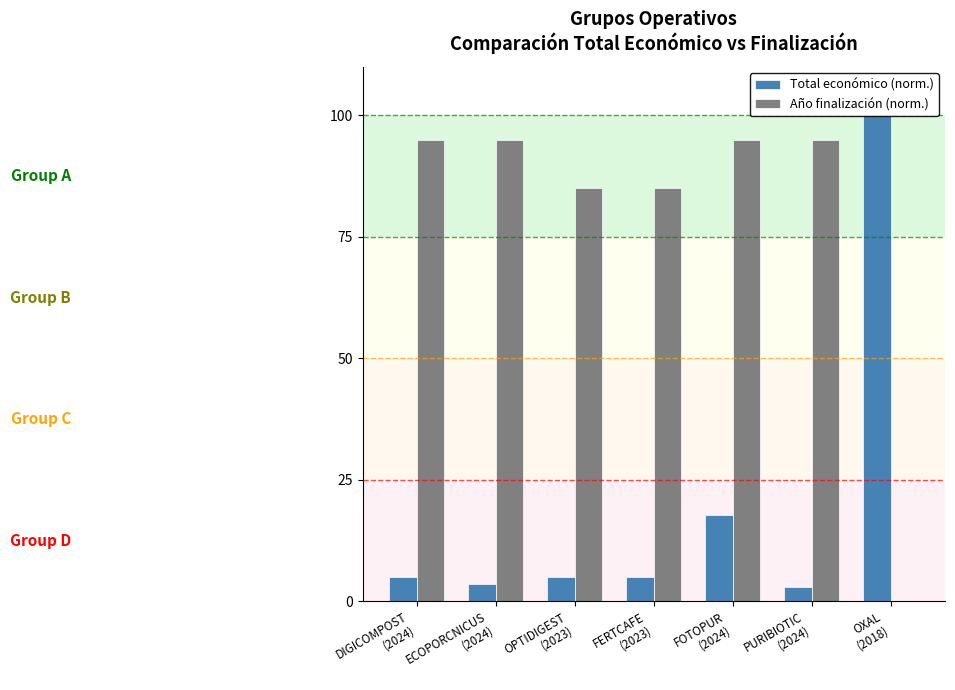

Which series has the largest total across all categories?

Año finalización (norm.)